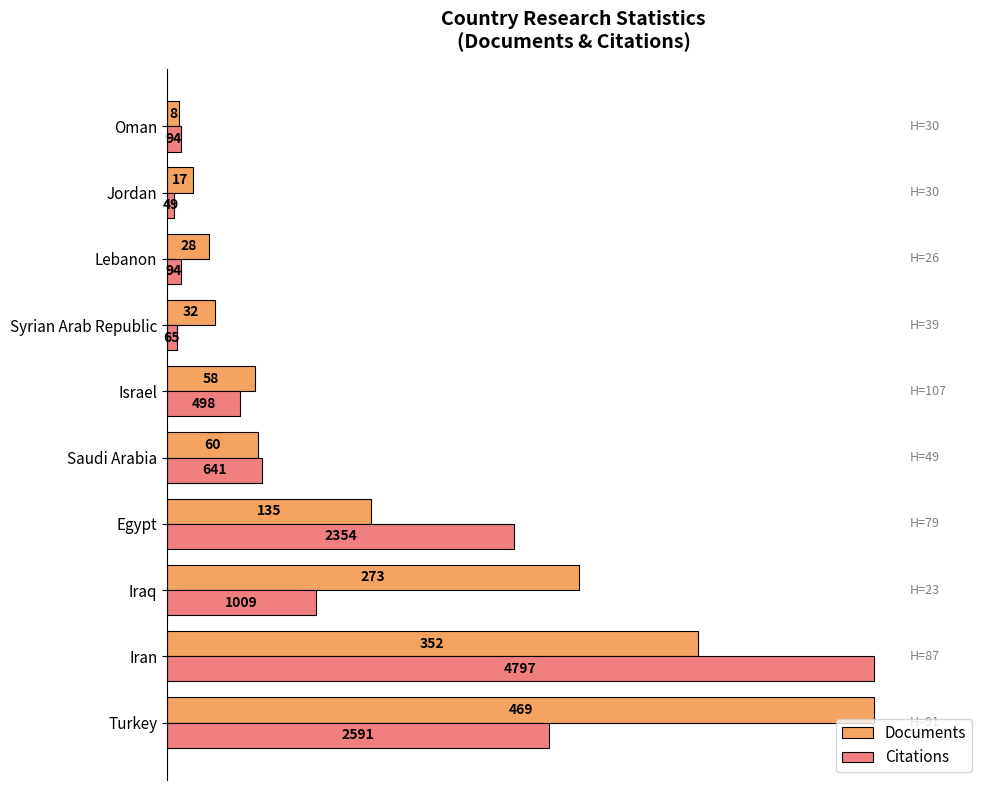

What are all the series names shown in the legend?

Documents, Citations